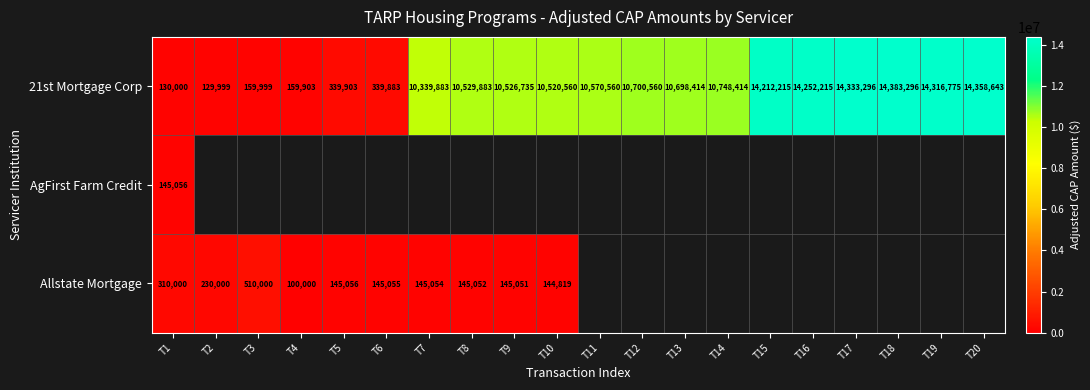

What is the difference between the 21st Mortgage Corp values at T19 and T7?

3976892